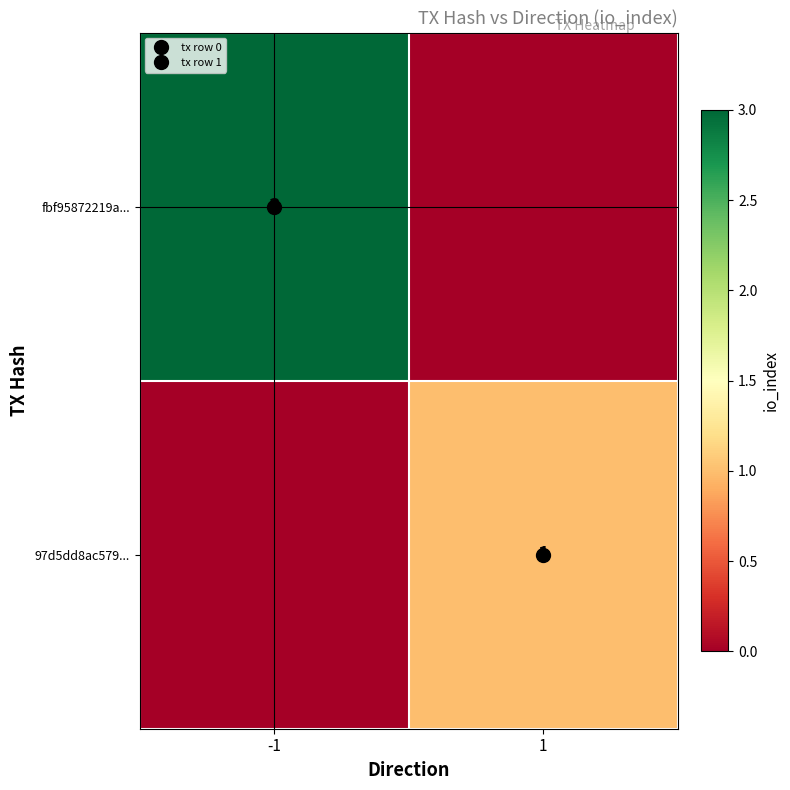

Which series has the largest total across all categories?

fbf95872219a...